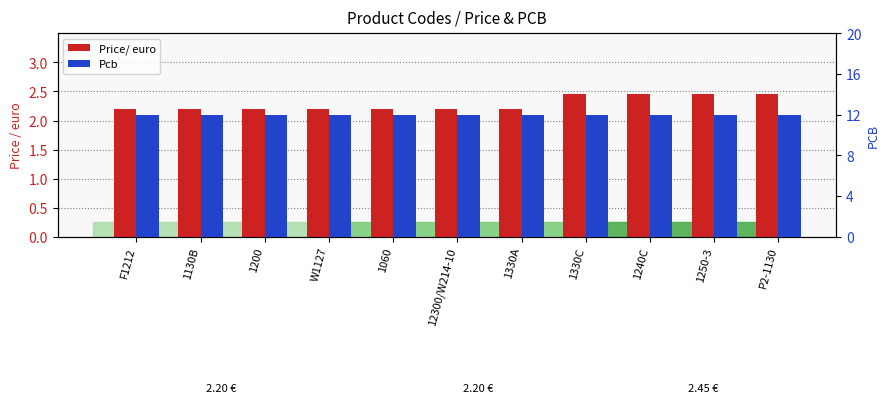

At 1330A, list the series in order from largest to smallest.

Pcb, Price/ euro